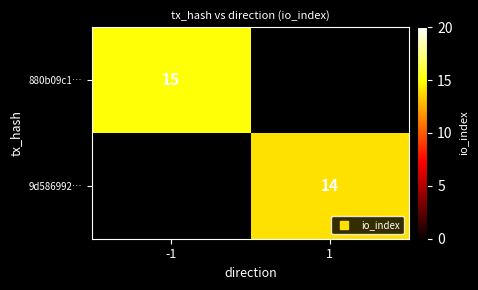

Where is 880b09c1… nearest to the value 15?

-1